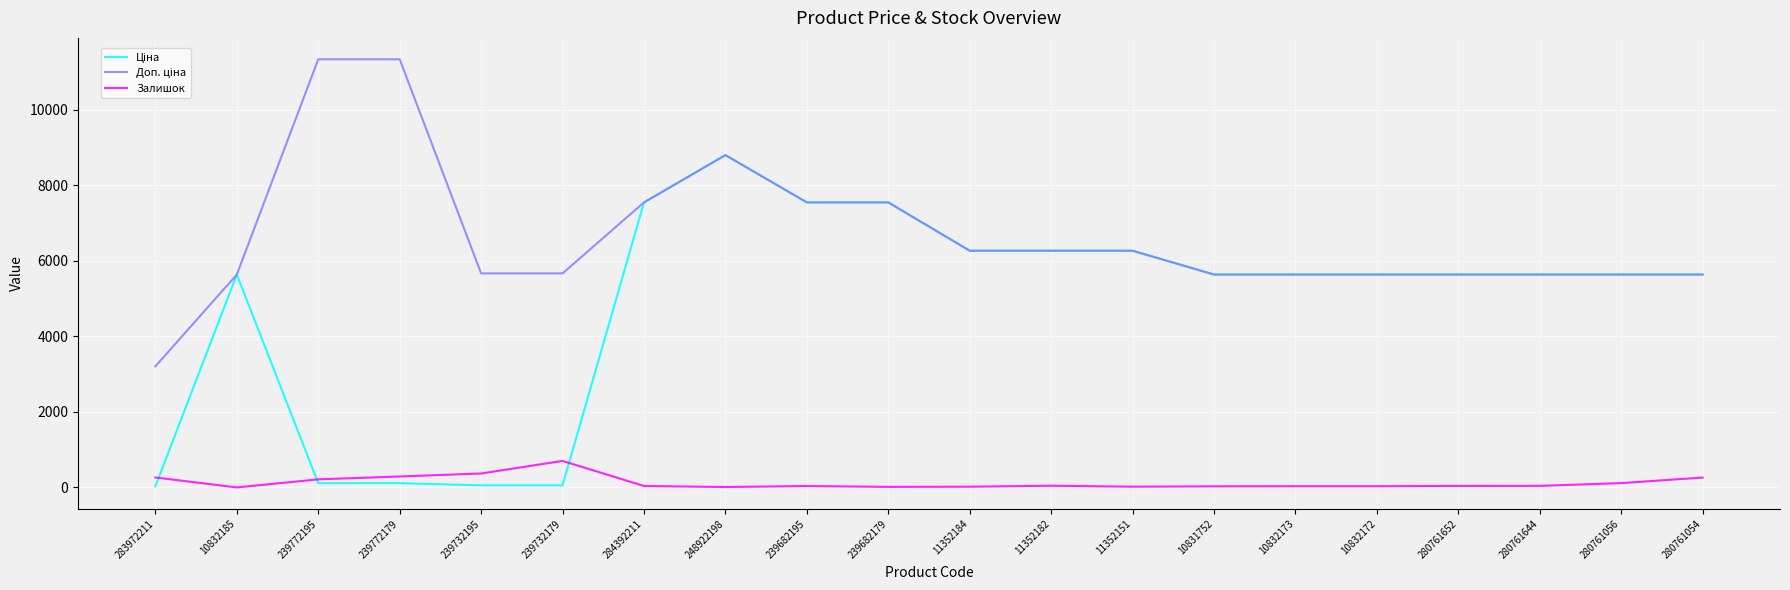

True or false: Залишок has a value of 702.0 at 239732179.

True